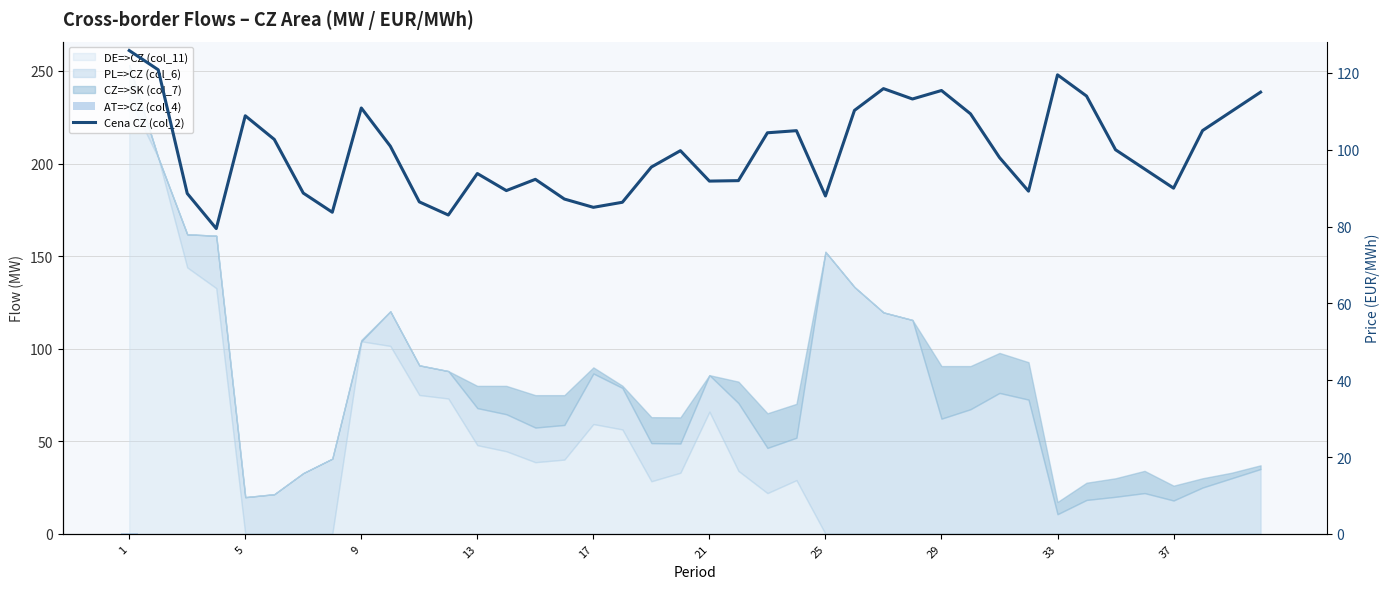

What is the sum of all AT=>CZ (col_4) values?

0.2